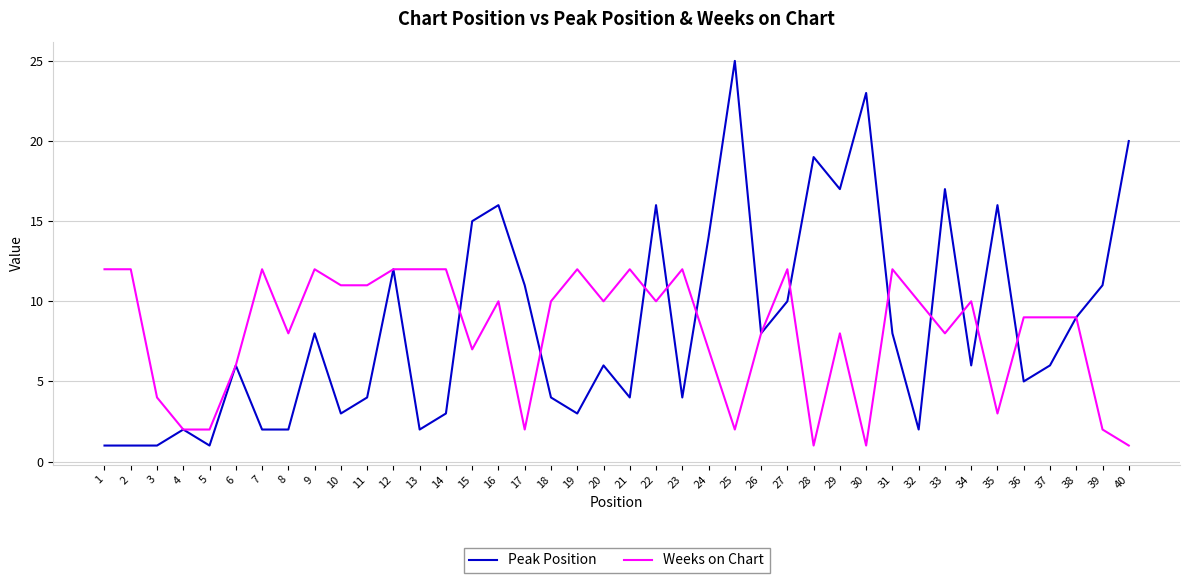

What is the sum of all Peak Position values?

343